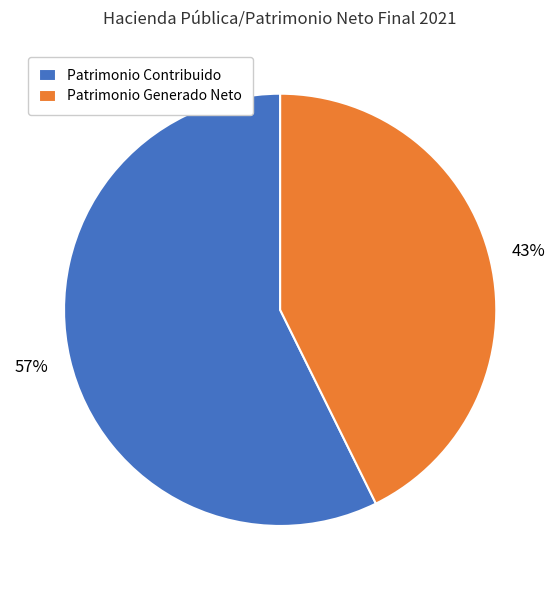

To the nearest percent, what is the combined percentage of Patrimonio Contribuido and Patrimonio Generado Neto?

100%